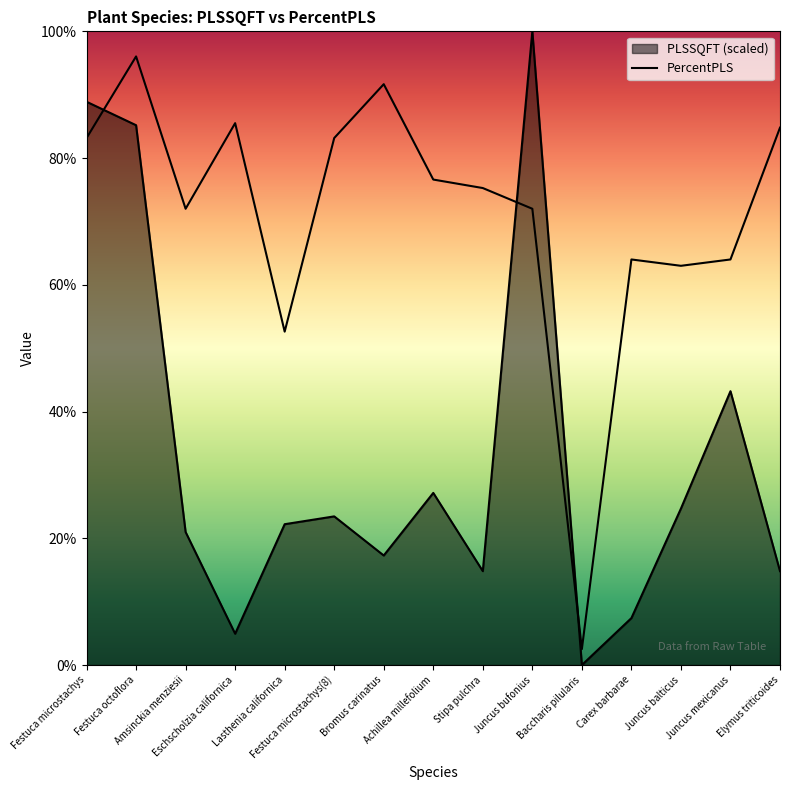

At Juncus bufonius, list the series in order from largest to smallest.

PLSSQFT, PercentPLS